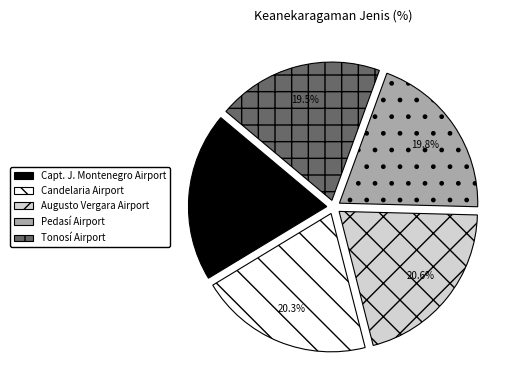

Is there a majority slice in this chart?

No